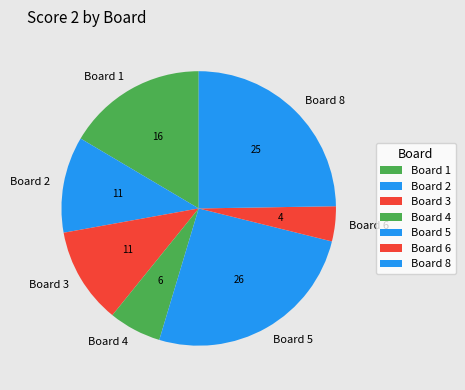

Between Board 5 and Board 2, which is larger?

Board 5